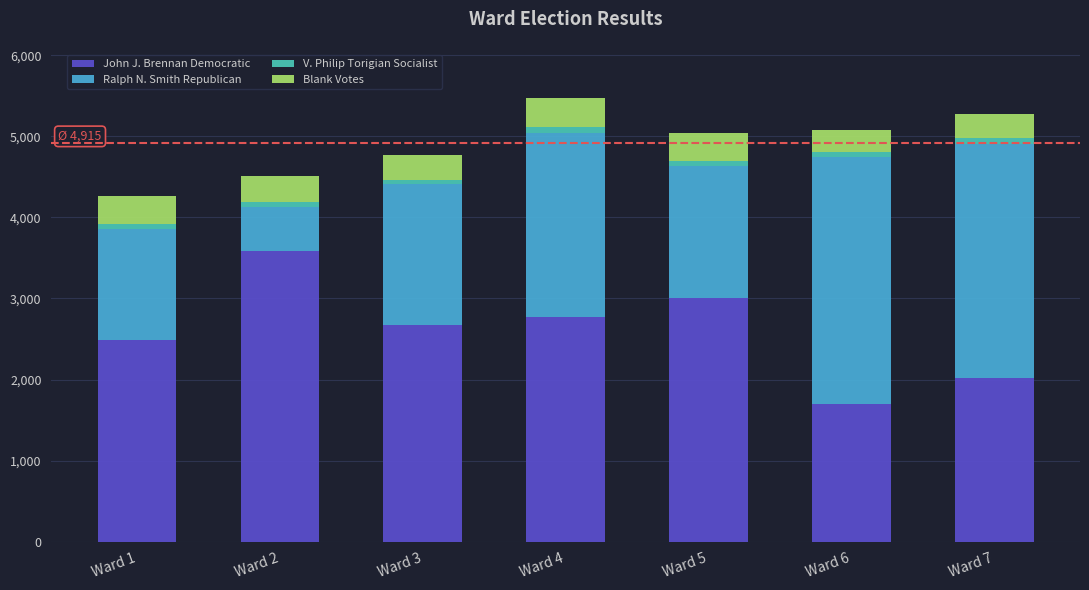

What is the sum of all John J. Brennan Democratic values?

18243